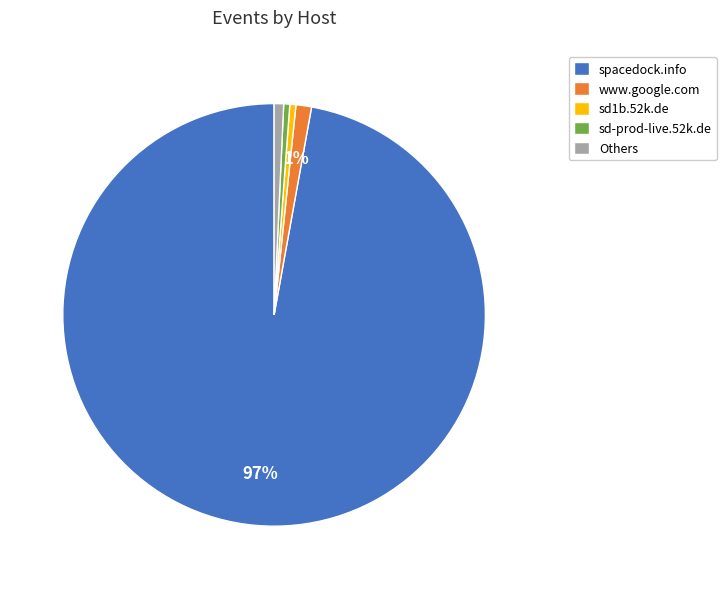

Does spacedock.info account for over 50% of the chart?

Yes